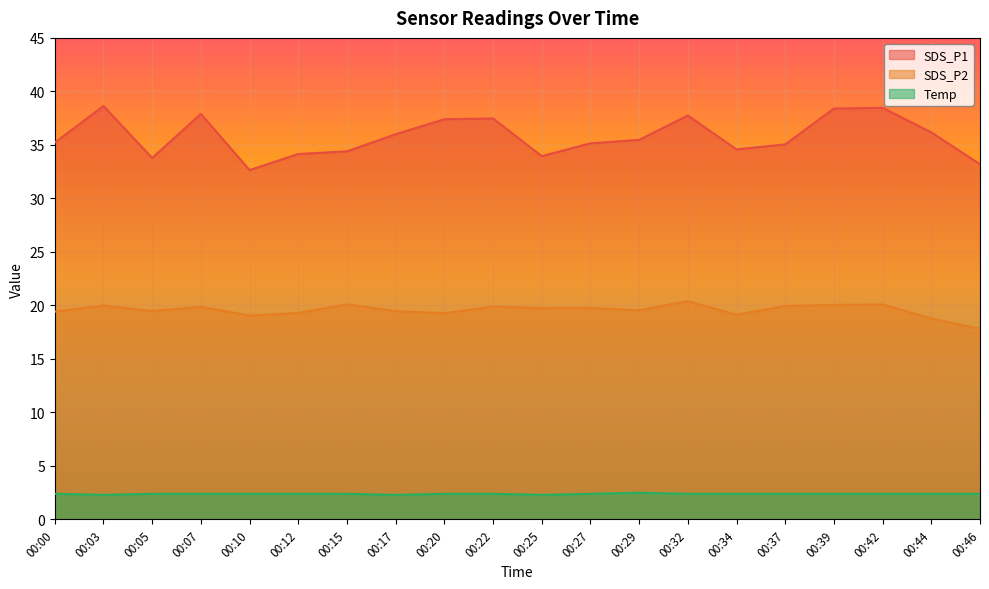

How many values in the SDS_P2 series exceed 19?

18